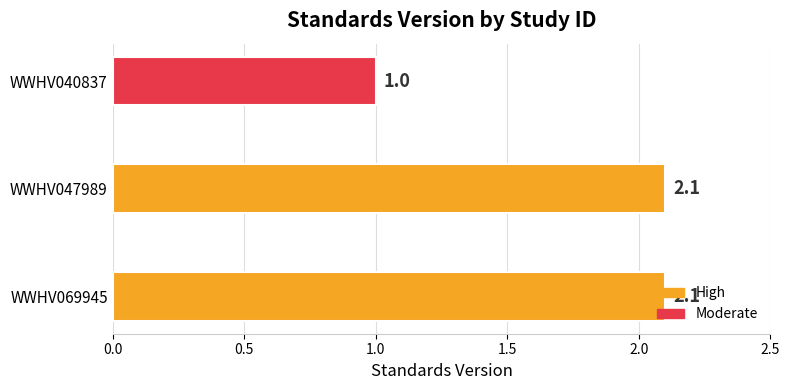

What is the difference between the maximum and minimum values?

1.1